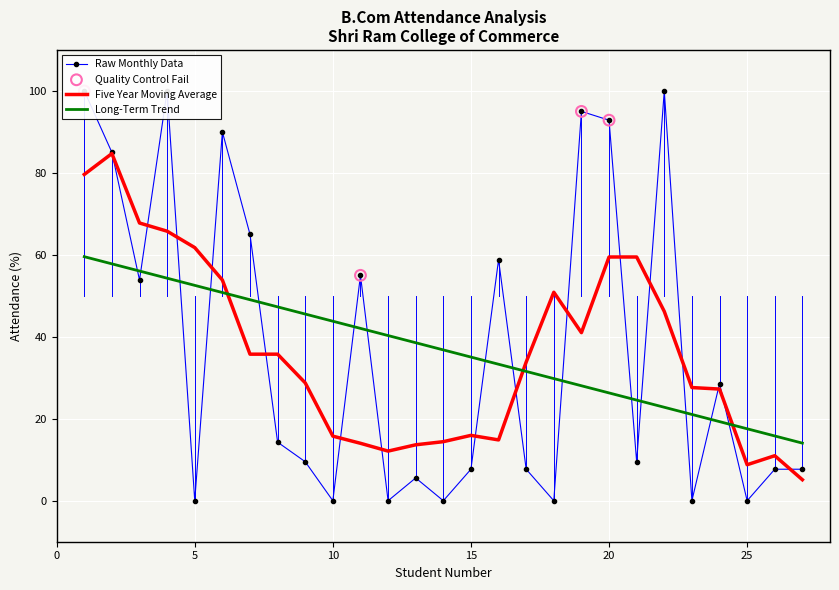

At how many categories does at least one series exceed 91?

5